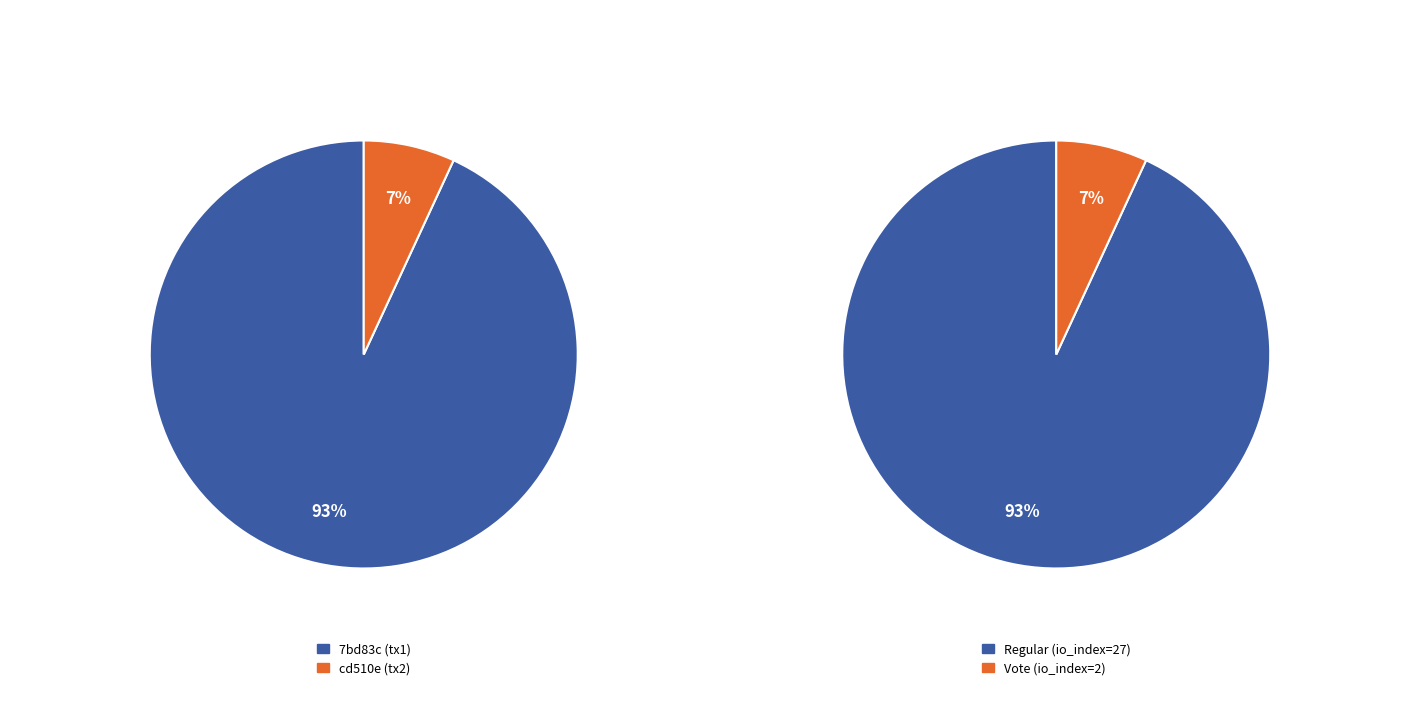

Is there any slice that represents more than half of the pie?

Yes